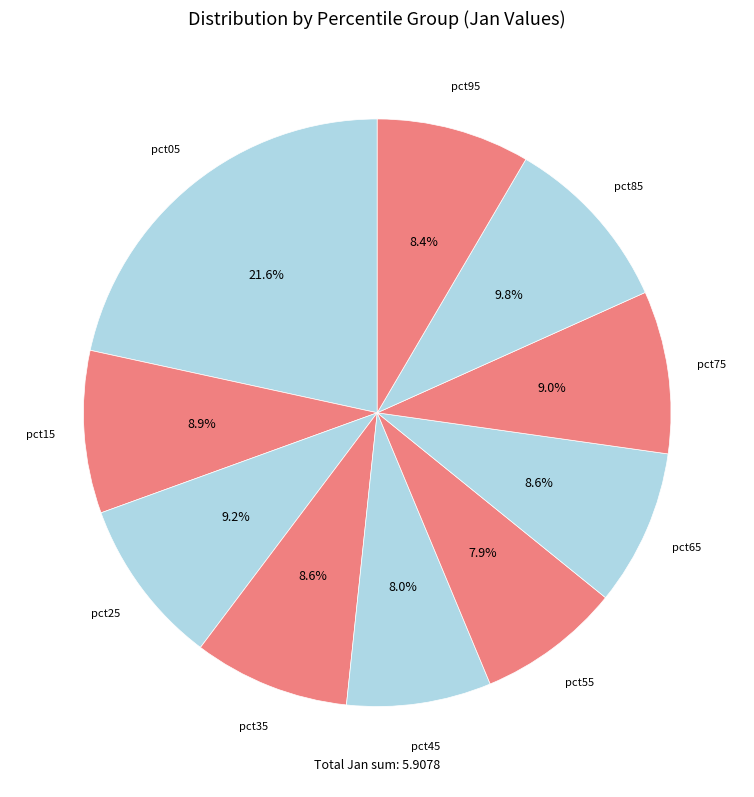

How many segments does this pie chart have?

10